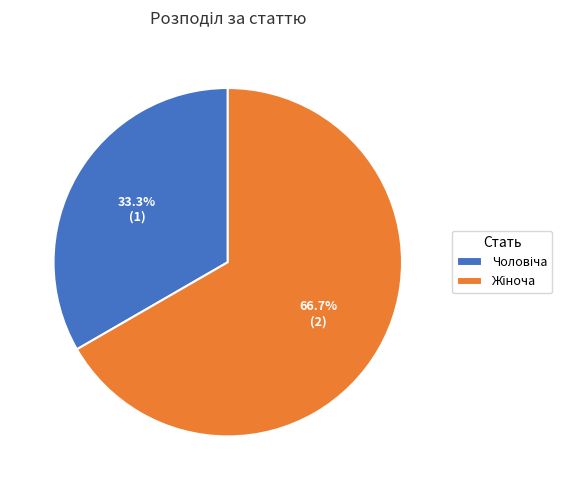

Is there any slice that represents more than half of the pie?

Yes